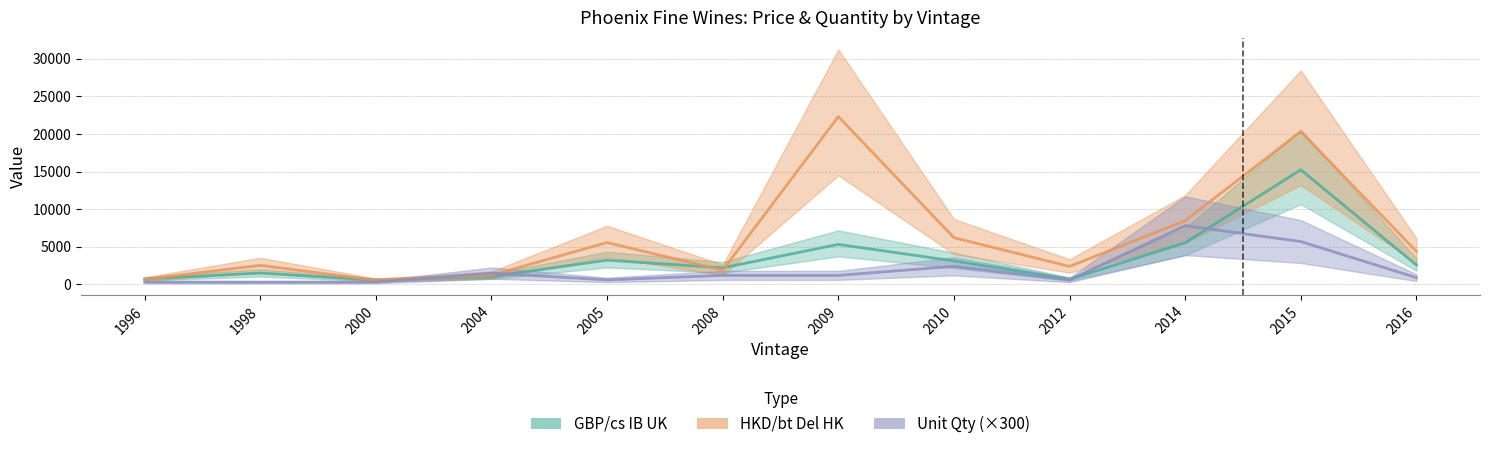

Is the value of HKD/bt Del HK at 1996 greater than the value of Unit Qty at 2012?

Yes